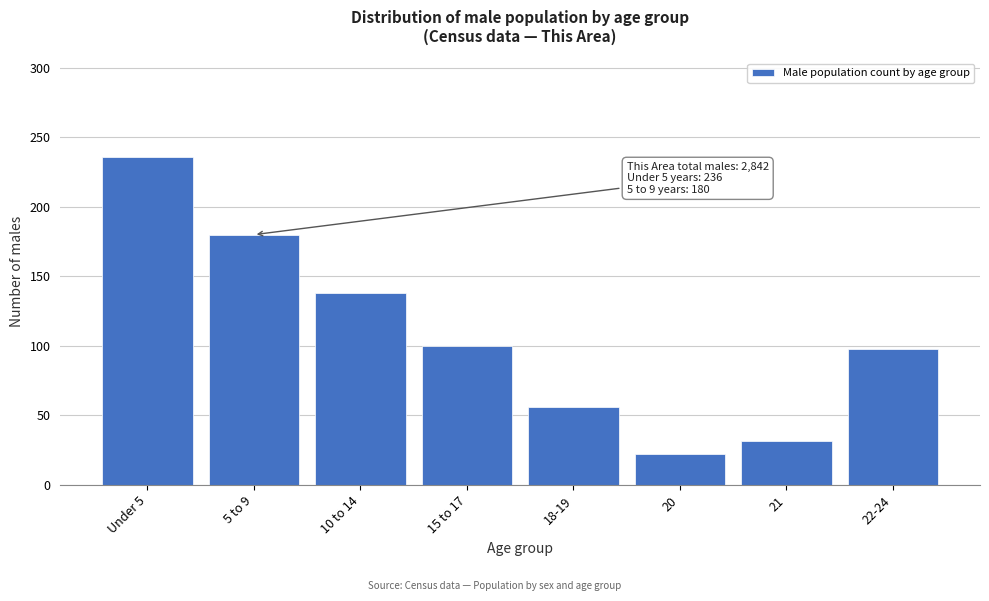

Reading left to right, transcribe all the data shown in this chart.

Under 5=236	5 to 9=180	10 to 14=138	15 to 17=100	18-19=56	20=22	21=32	22-24=98